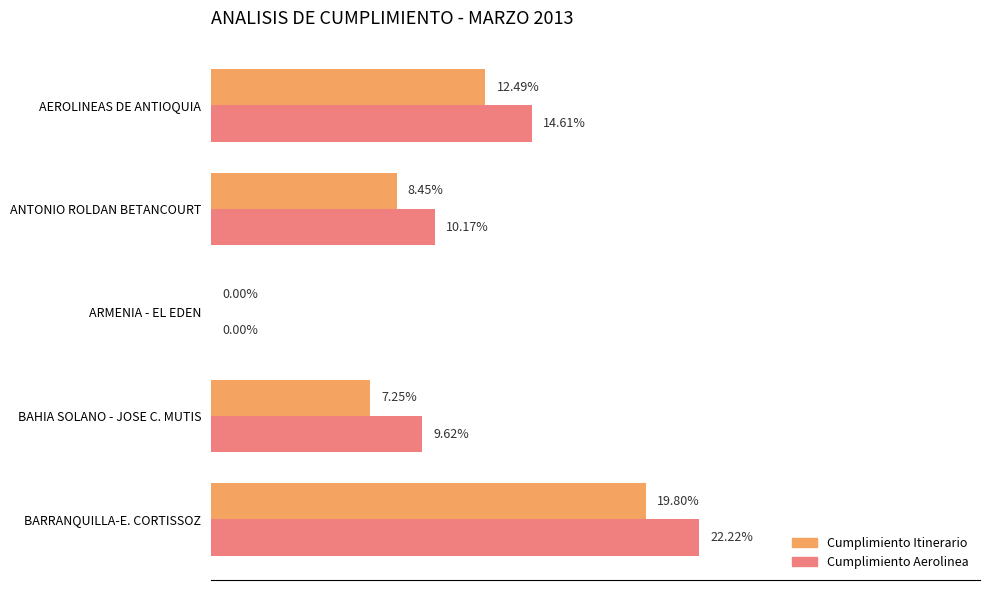

At which label is Cumplimiento Itinerario closest to 9?

ANTONIO ROLDAN BETANCOURT